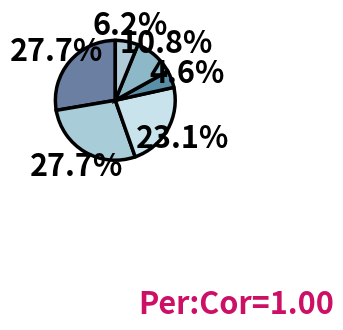

Which slice is the smallest?

Paper Over Board